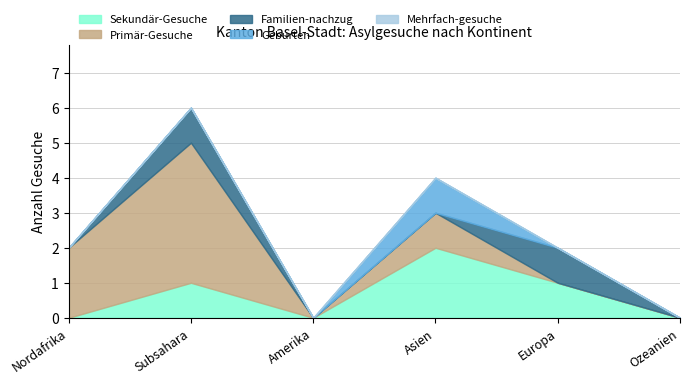

True or false: Sekundär-Gesuche has more than 1 interior local peaks.

True